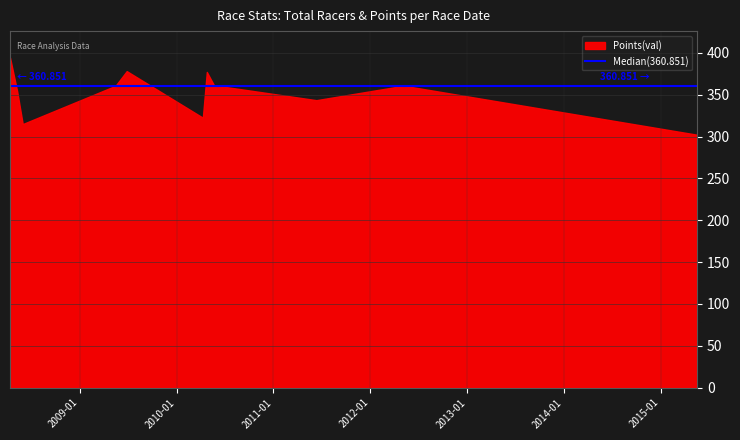

At which label does Points reach its minimum?

2015-05-17